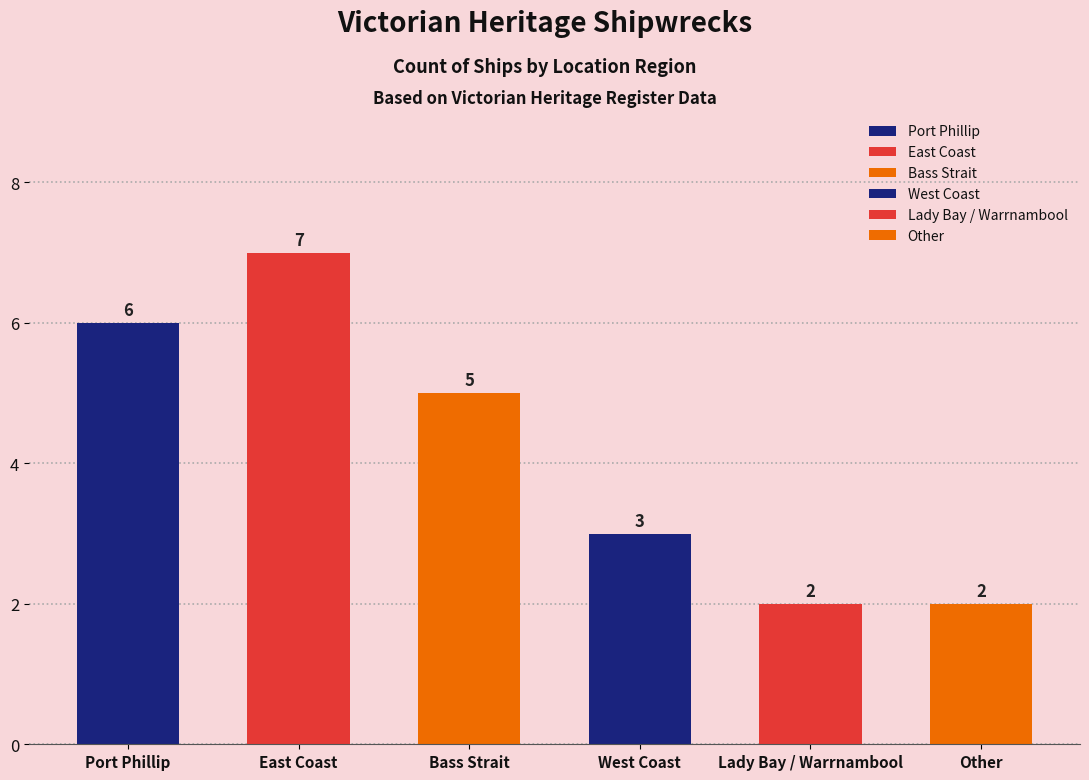

Reading left to right, transcribe all the data shown in this chart.

6	7	5	3	2	2